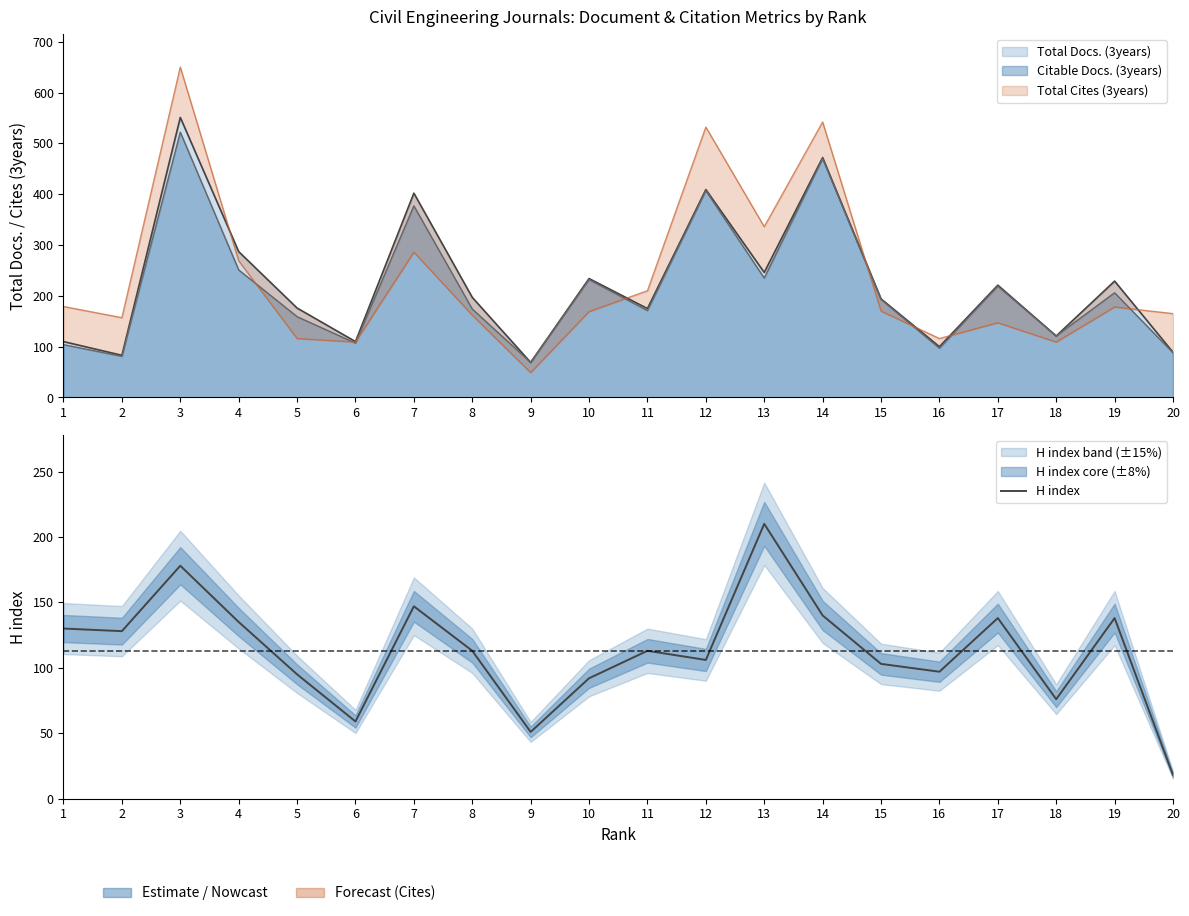

What is the sum of the values at 6 and 4?

194